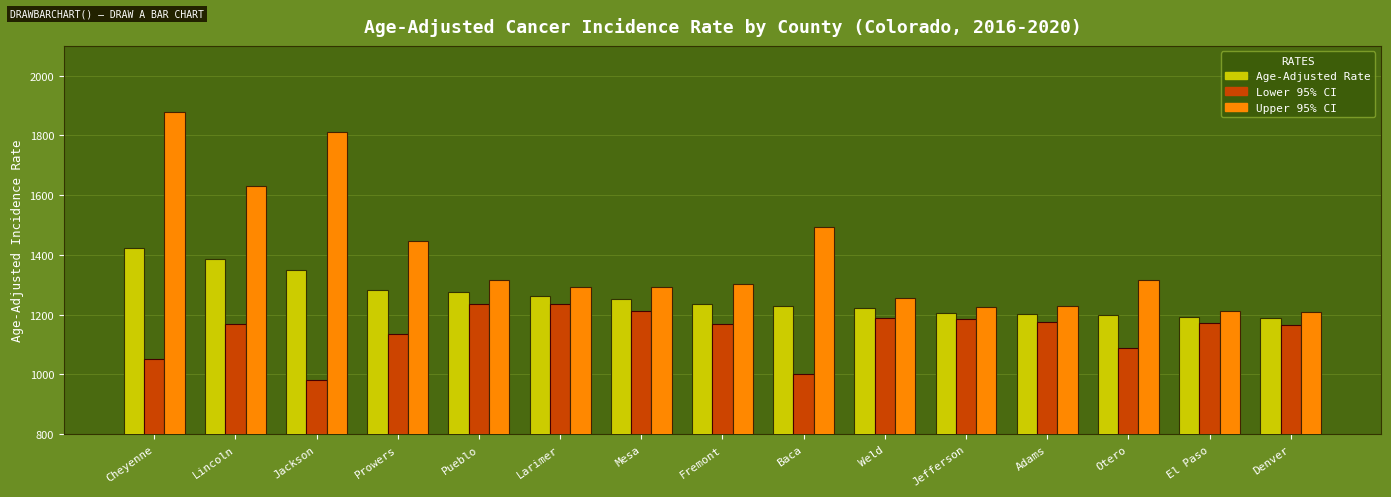

What position from the right is Mesa?

9